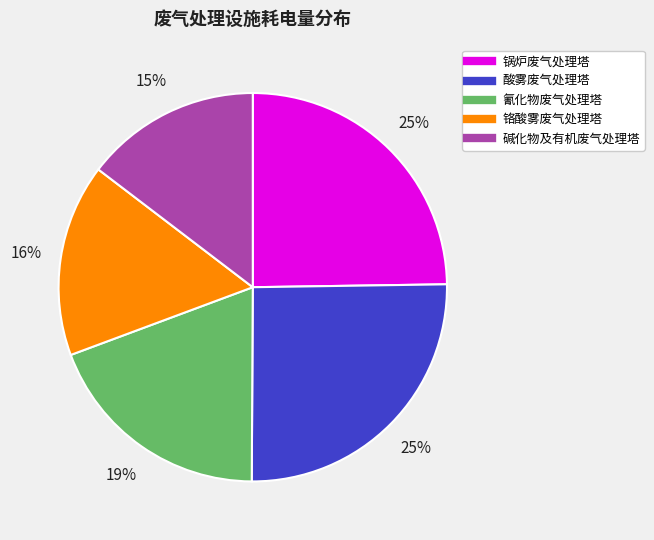

To the nearest percent, what is the average slice percentage?

20%